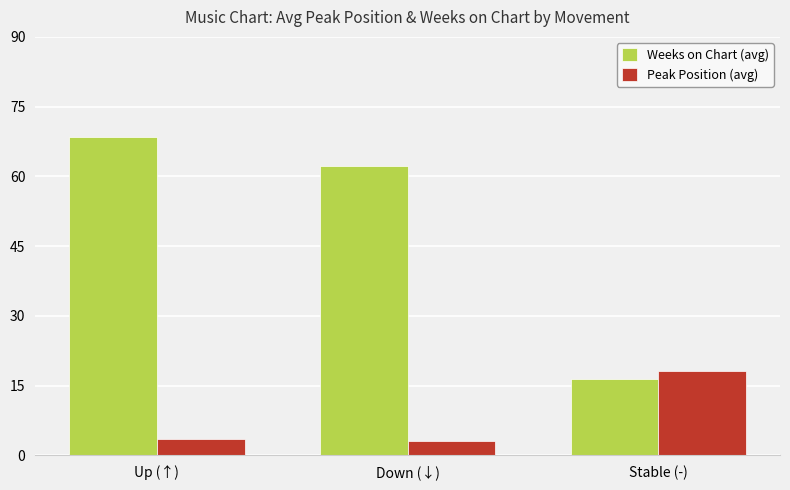

How many data points in Weeks on Chart (avg) are less than 62?

1